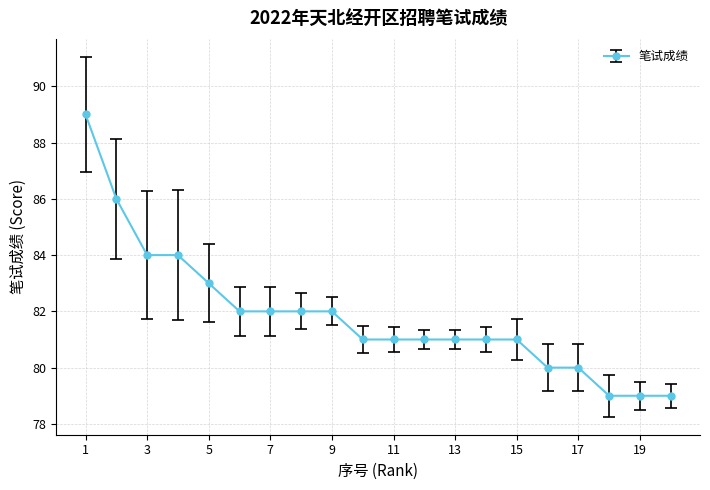

What is the value of the 3rd point from the left?

84